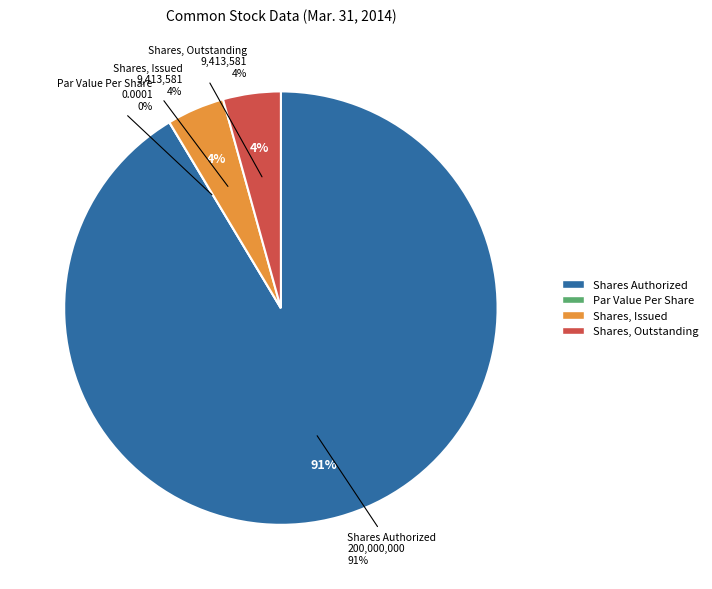

What is the change in value from Common Stock, Shares Authorized to Common Stock, Shares, Issued?

-190586419.0